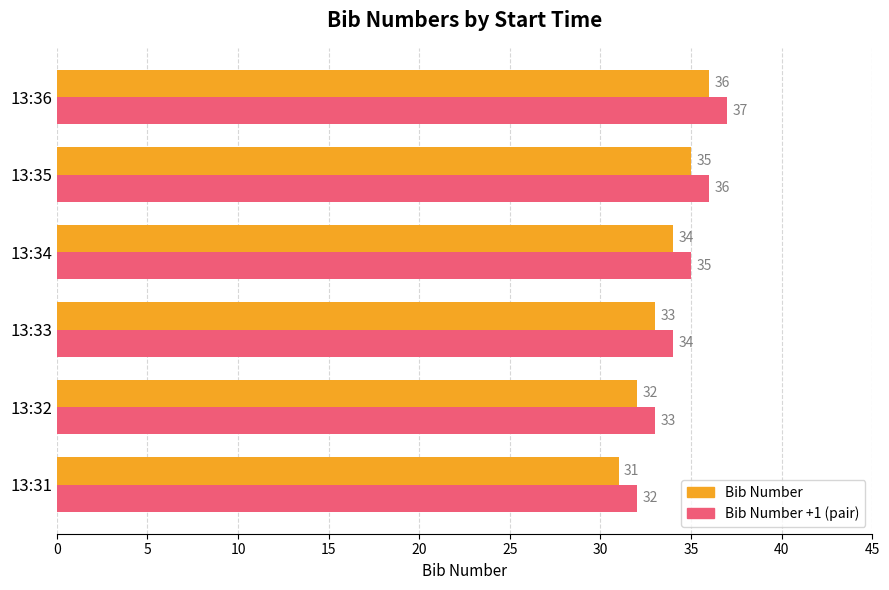

The value of Bib Number +1 (pair) at 13:35 is 53. True or false?

False